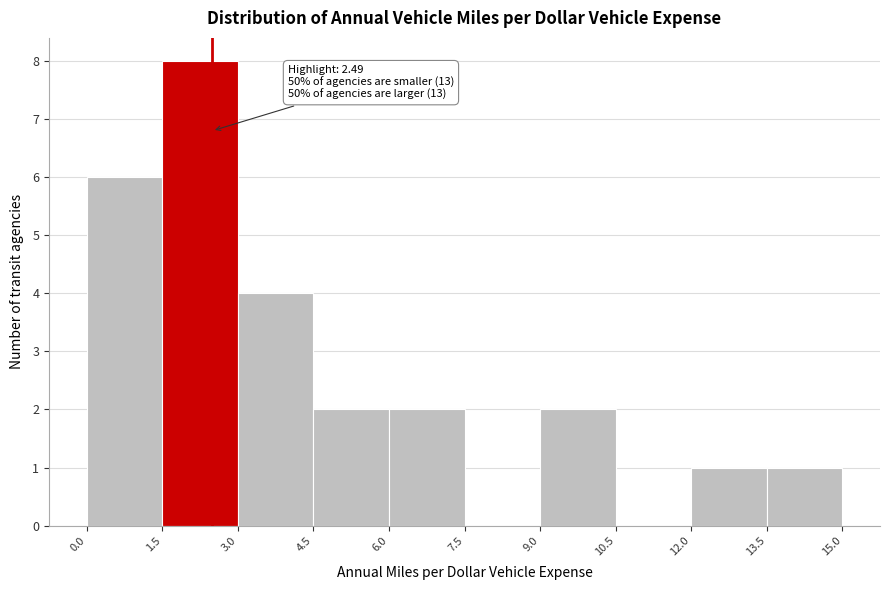

Over which range of the x-axis is the bar tallest?

1.5 to 3.0